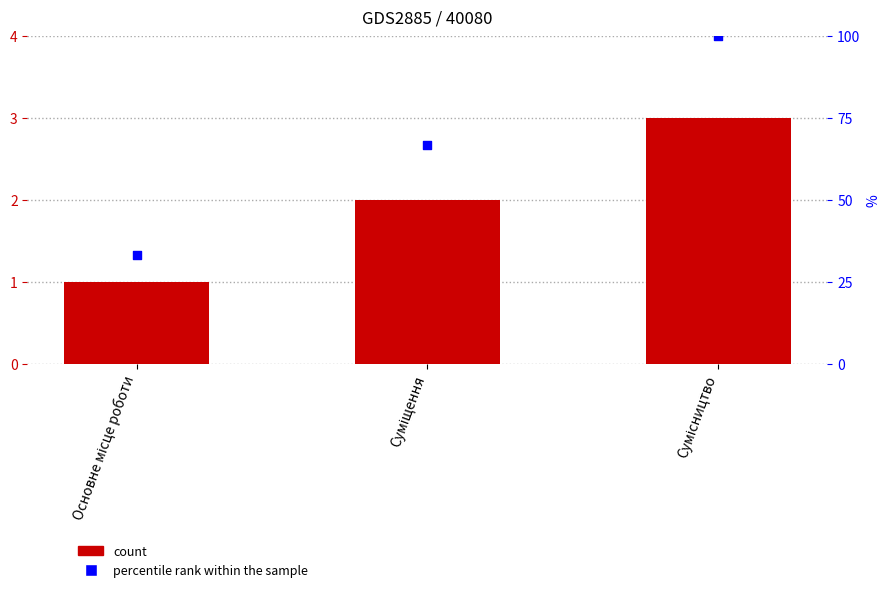

Which series has the widest spread of Y values?

percentile rank within the sample